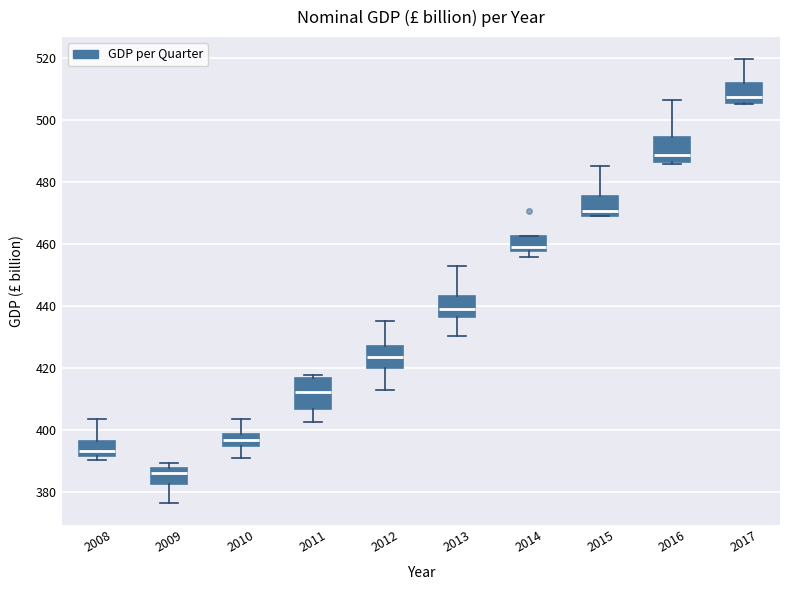

Reading left to right, transcribe this box plot: for each box, give where its median line is, the range the box spans, and where its two whiskers end, as read against the y-axis. The values are not printed on the chart, so give them approximately, as read against the axis.

2008: median 394, box 392 to 396, whiskers 390 to 404
2009: median 386, box 382 to 388, whiskers 376 to 390
2010: median 396, box 394 to 398, whiskers 390 to 404
2011: median 412, box 406 to 416, whiskers 402 to 418
2012: median 424, box 420 to 428, whiskers 412 to 434
2013: median 440, box 436 to 444, whiskers 430 to 452
2014: median 460, box 458 to 462, whiskers 456 to 462
2015: median 470 (just above the box's lower edge), box 470 to 476, whiskers 470 to 486
2016: median 488, box 486 to 494, whiskers 486 (just below the box's lower edge) to 506
2017: median 508, box 506 to 512, whiskers 506 to 520